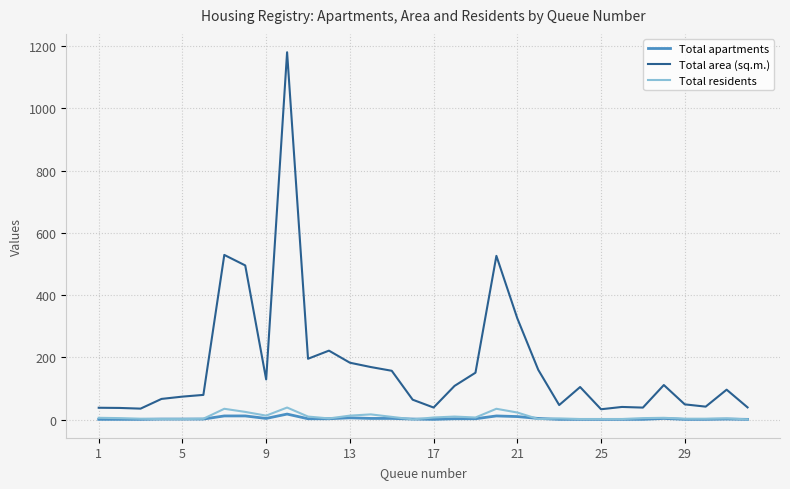

Which series has the widest spread of values?

Total area (sq.m.)